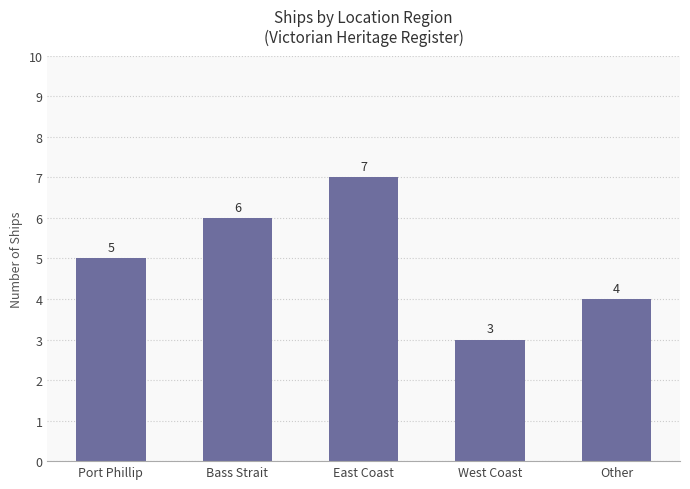

True or false: the data shows 4 at East Coast.

False